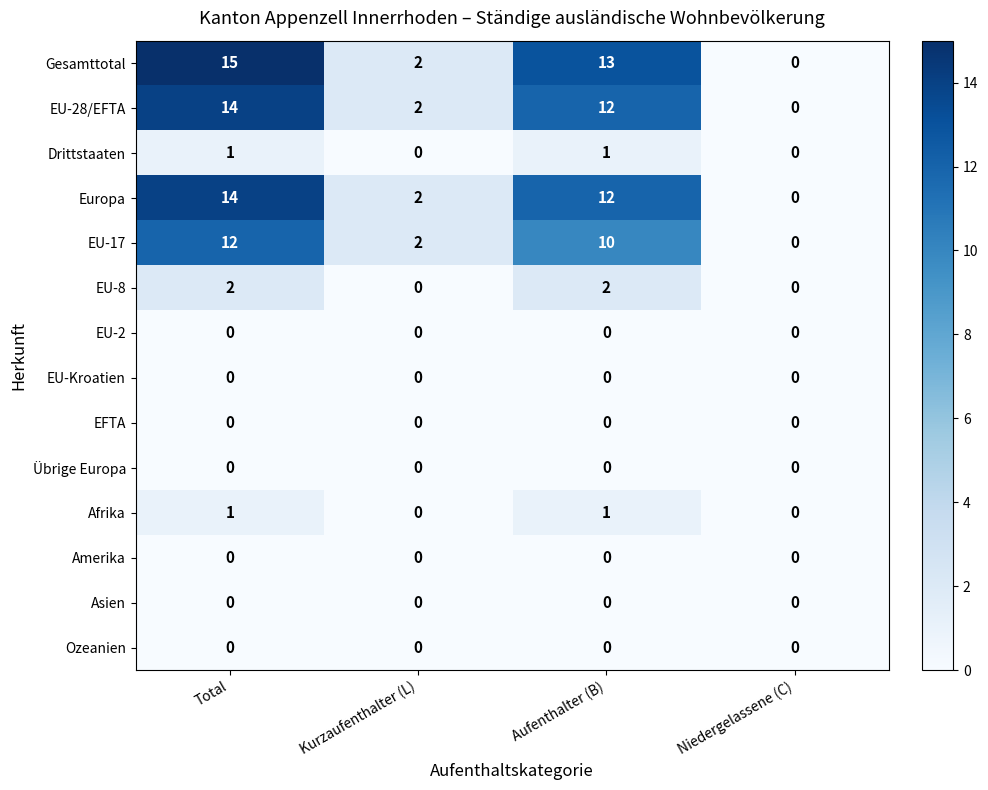

At which category is the sum across all series the highest?

Total